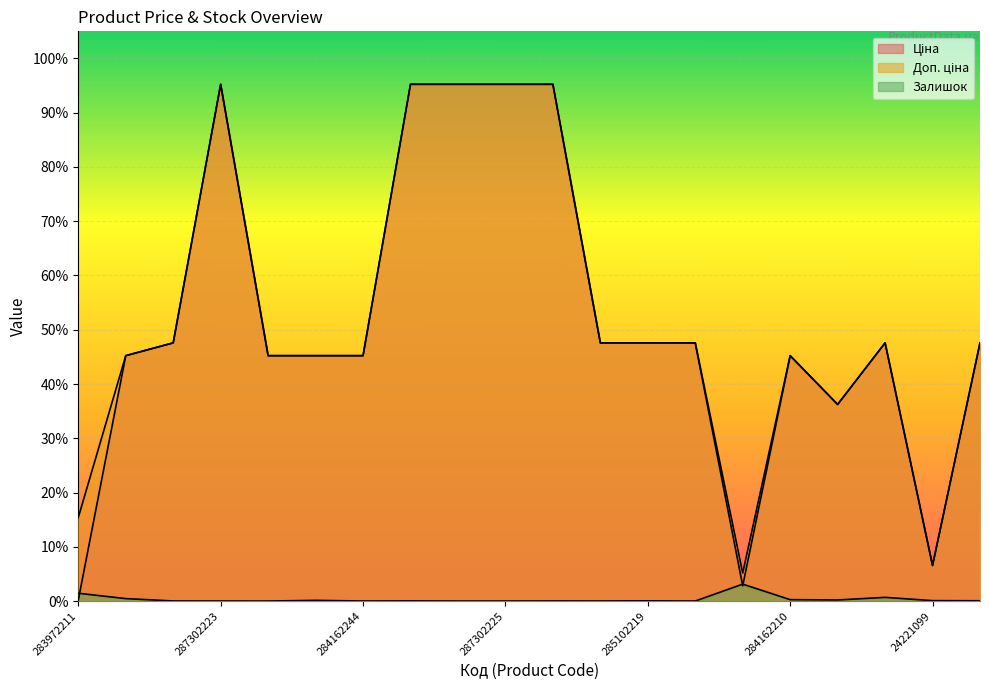

Rank the categories by Ціна value from lowest to highest.

283972211, 271702230, 24221099, 284392211, 284162248, 284162246, 284162245, 284162244, 284162210, 285101569, 285102221, 285102219, 285102218, 272992170, 272991914, 287302223, 287292222, 287302226, 287302225, 287302224